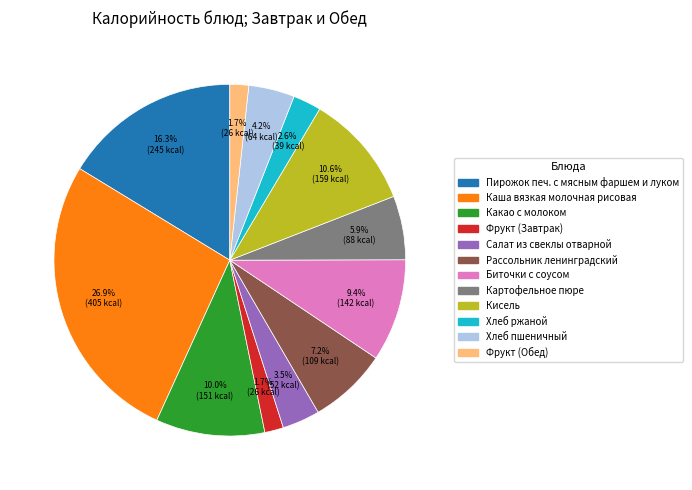

How many segments does this pie chart have?

12